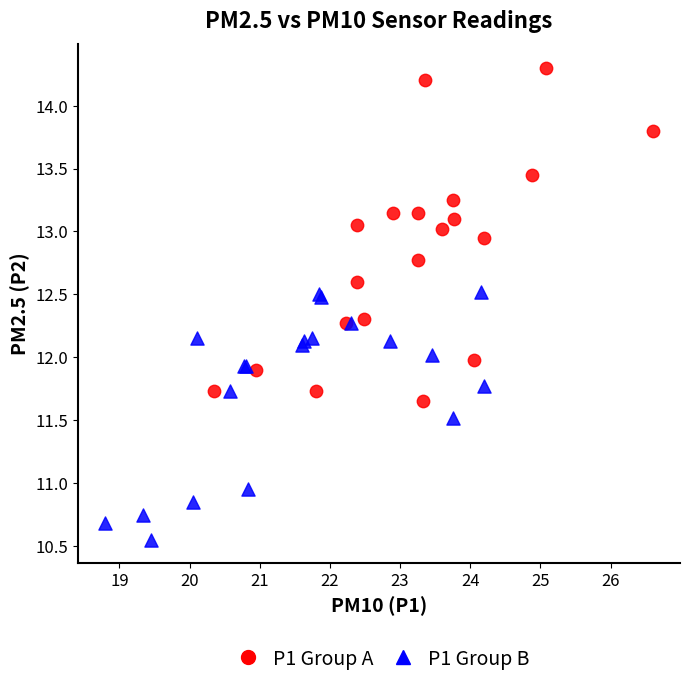

Which series reaches the maximum Y coordinate?

P1 Group A